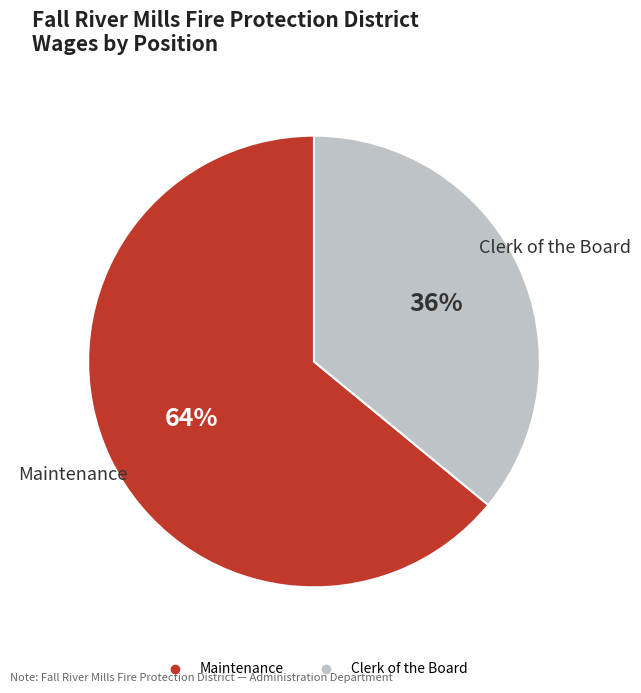

Between Maintenance and Clerk of the Board, which is larger?

Maintenance